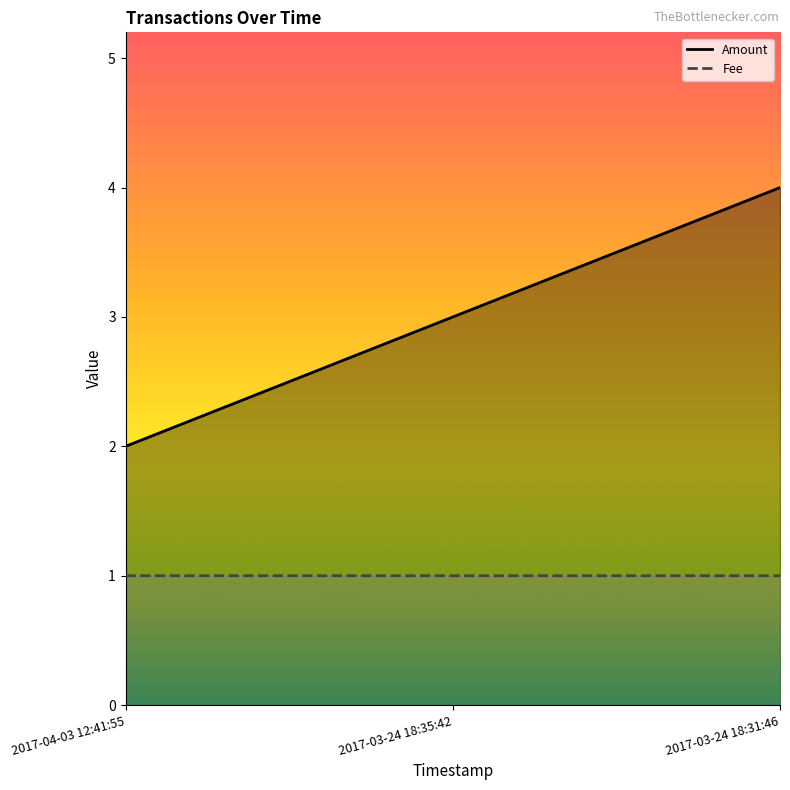

What is the difference between the maximum and minimum values in the Amount series?

2.0